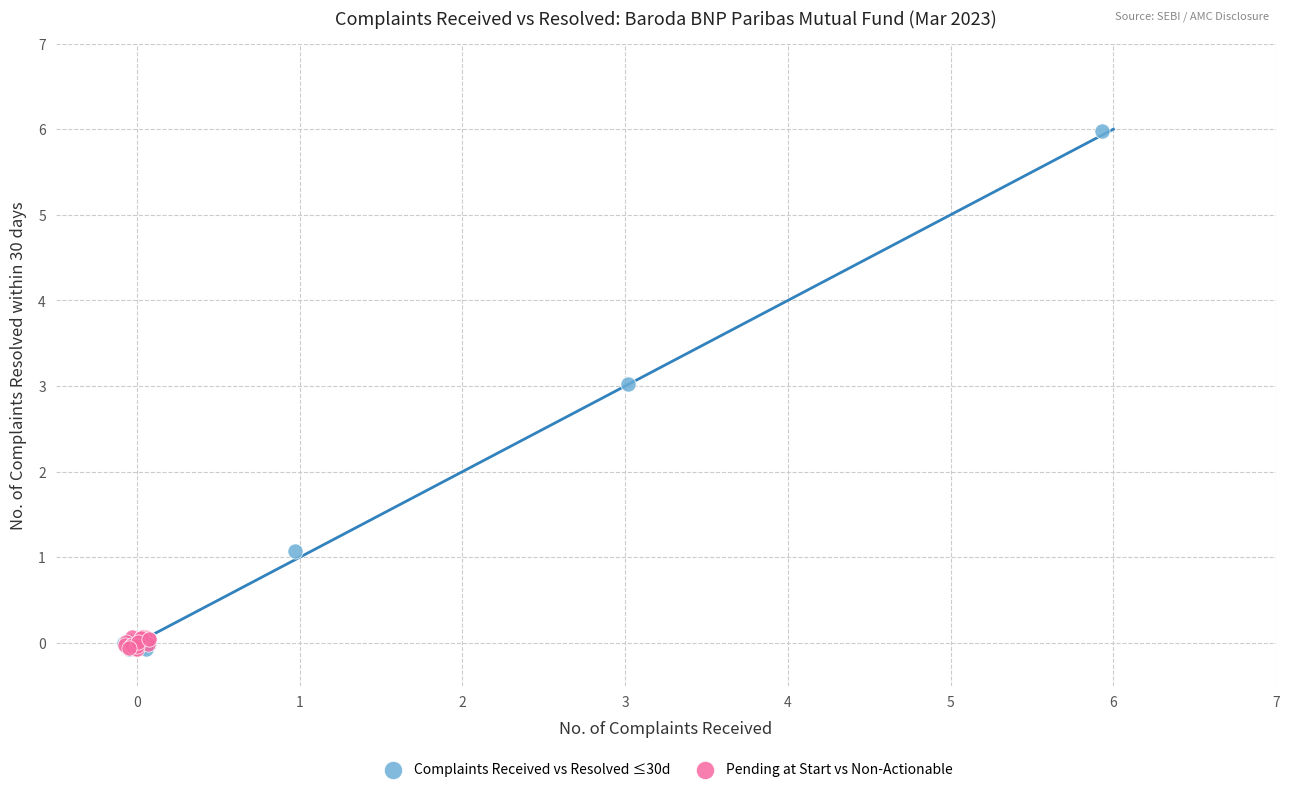

Which series contains the highest Y value?

Complaints Received vs Resolved ≤30d